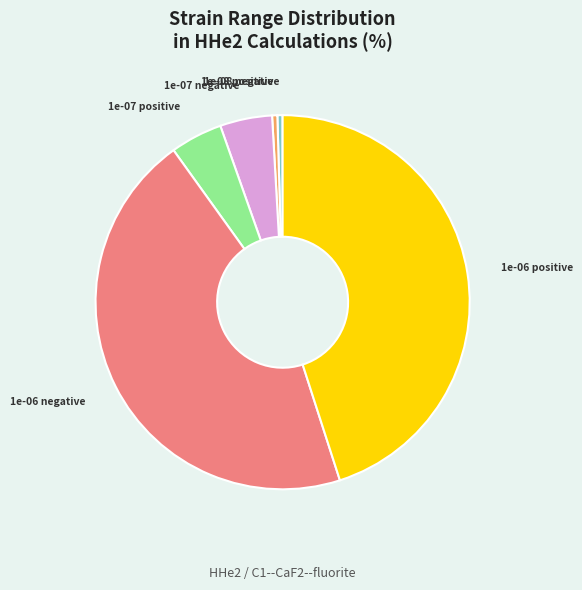

Does 1e-08 positive account for over 50% of the chart?

No